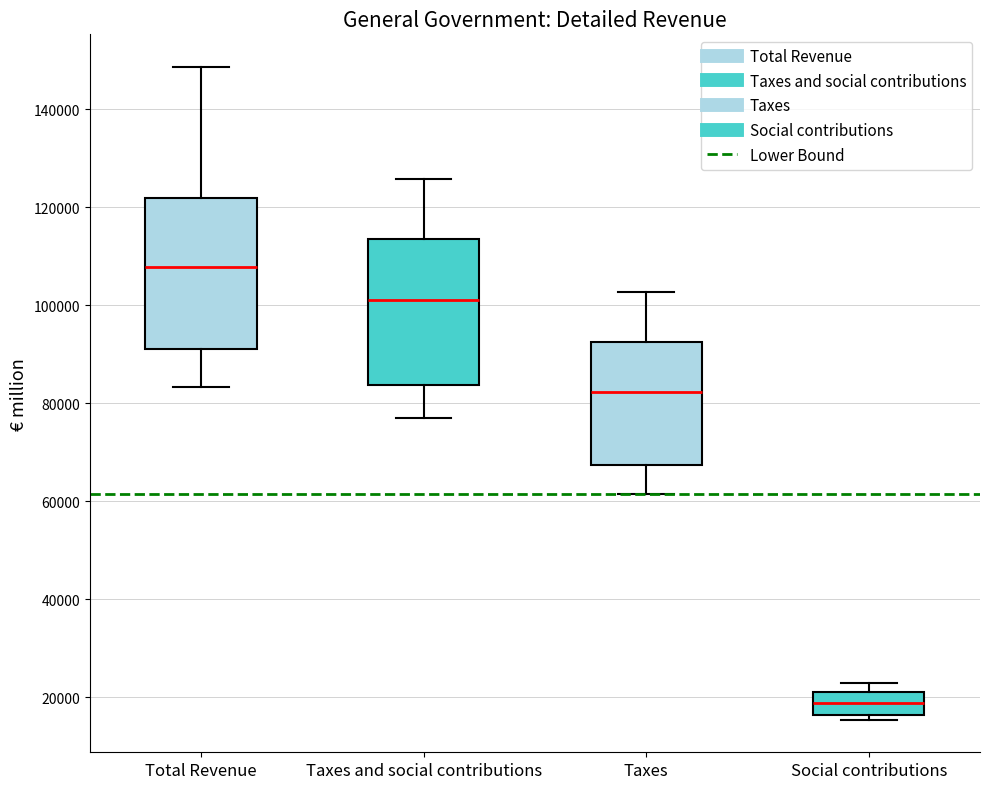

Which box has the lowest median line?

Social contributions